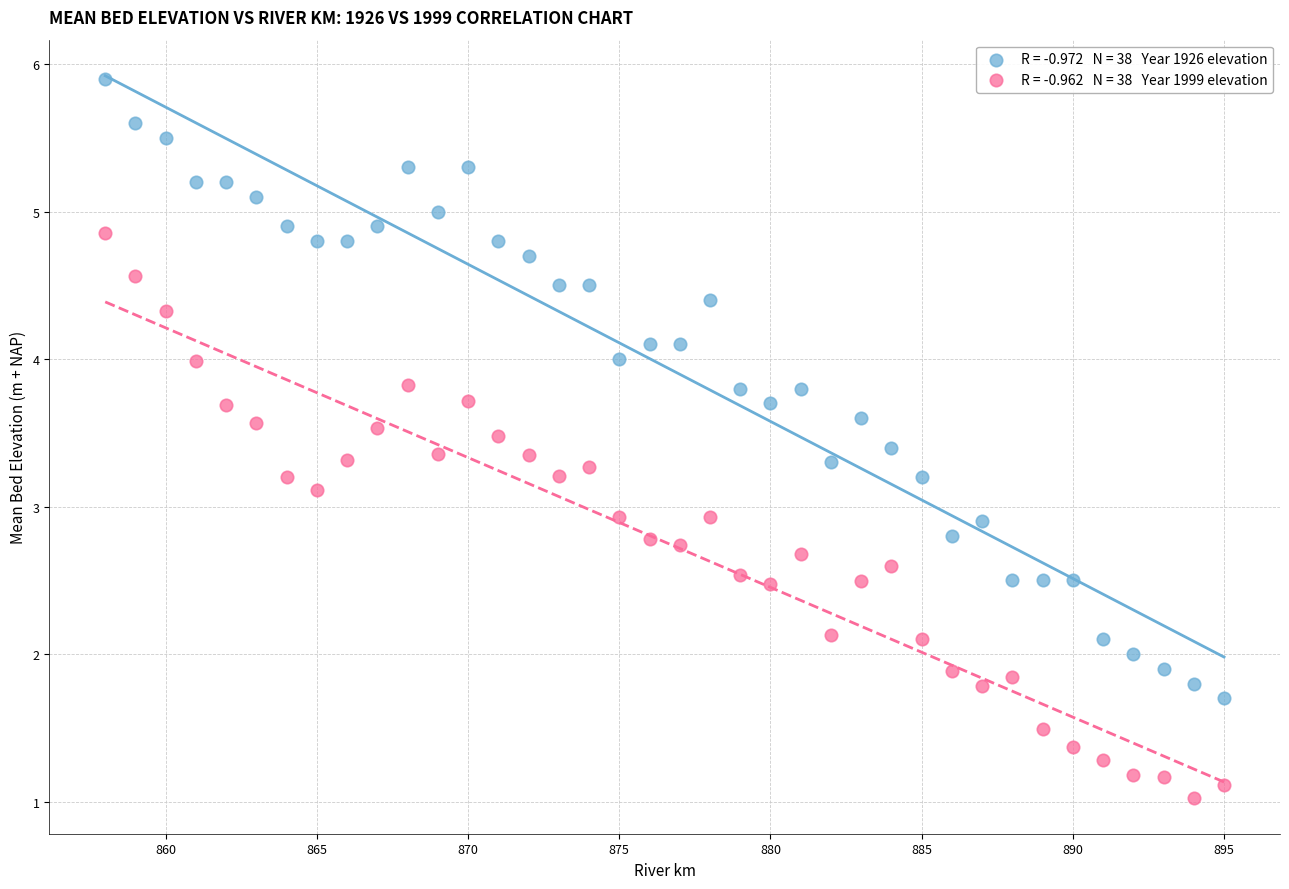

Across all data points, what is the range of X values (max minus min)?

37.0